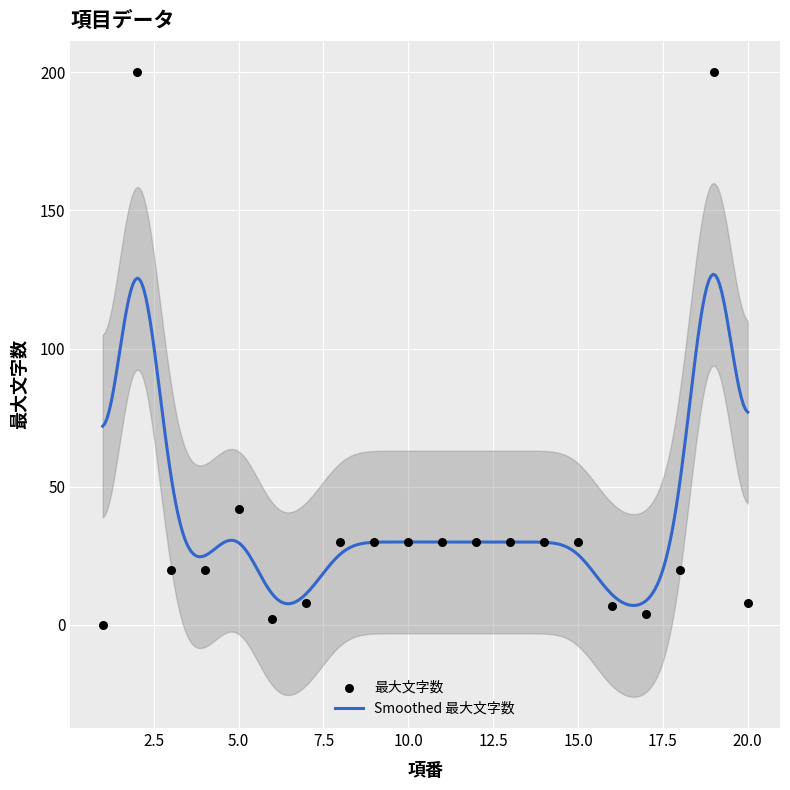

Which has a higher value, 2 or 8?

2